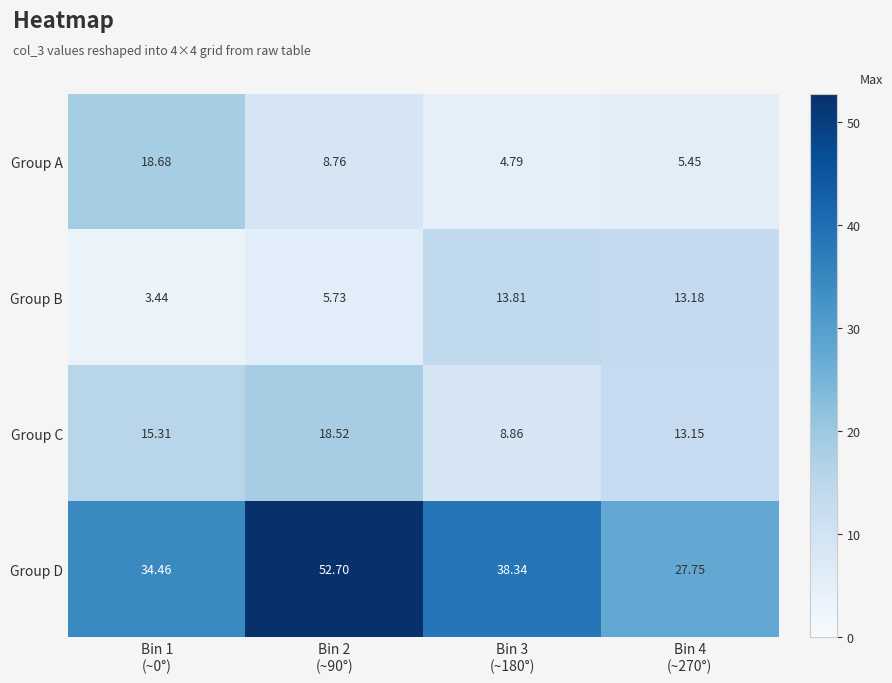

Which series has the largest total across all categories?

Group D